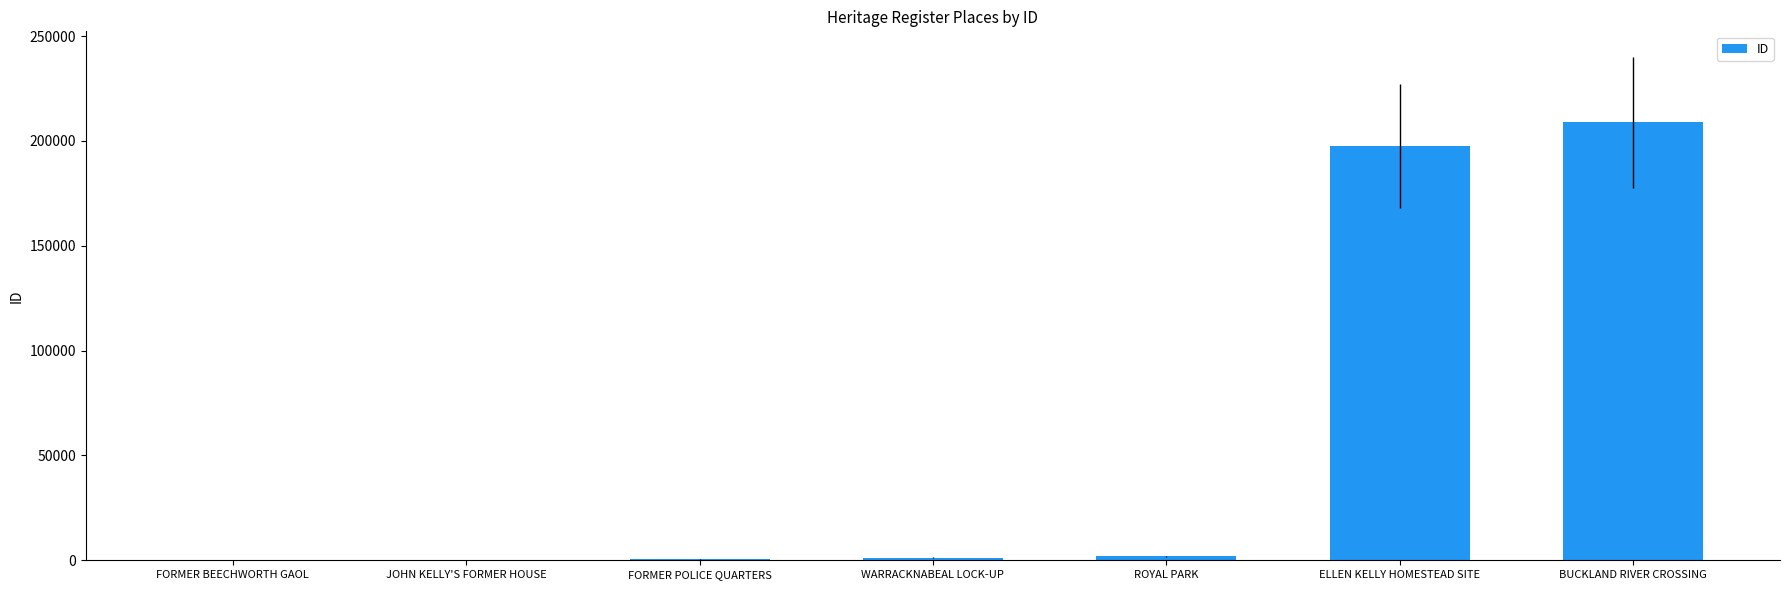

What is the sum of all values?

410397